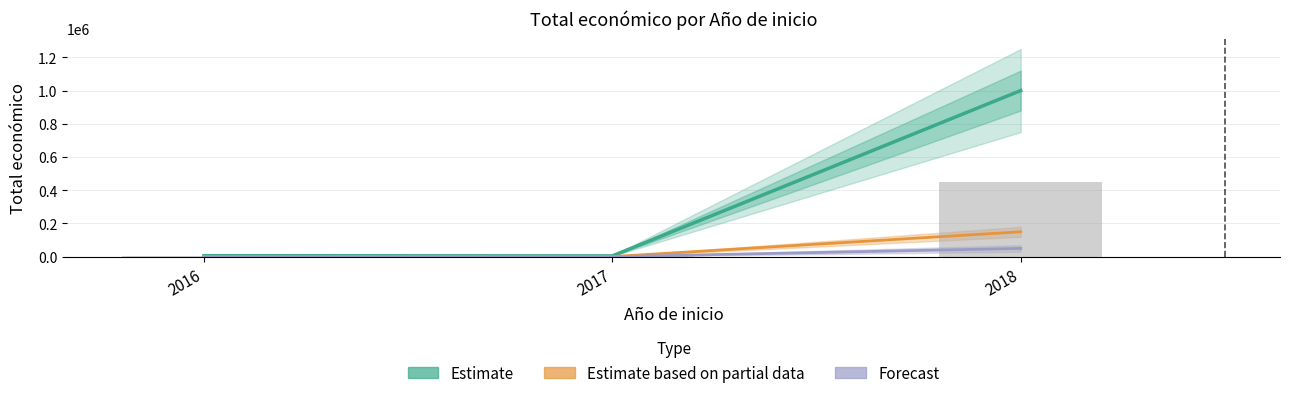

Rank the series at 2016 from highest to lowest value.

Estimate, Estimate based on partial data, Forecast